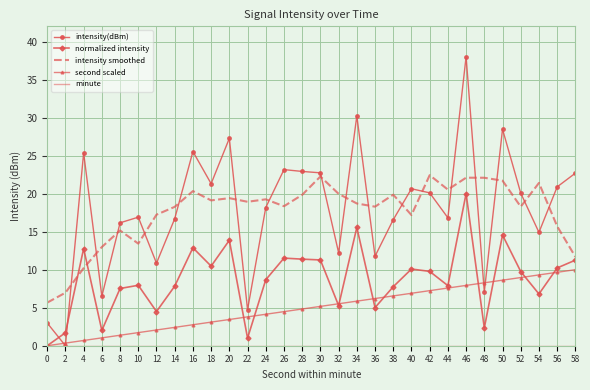

Between 30 and 36, which series saw the biggest shift?

intensity(dBm)